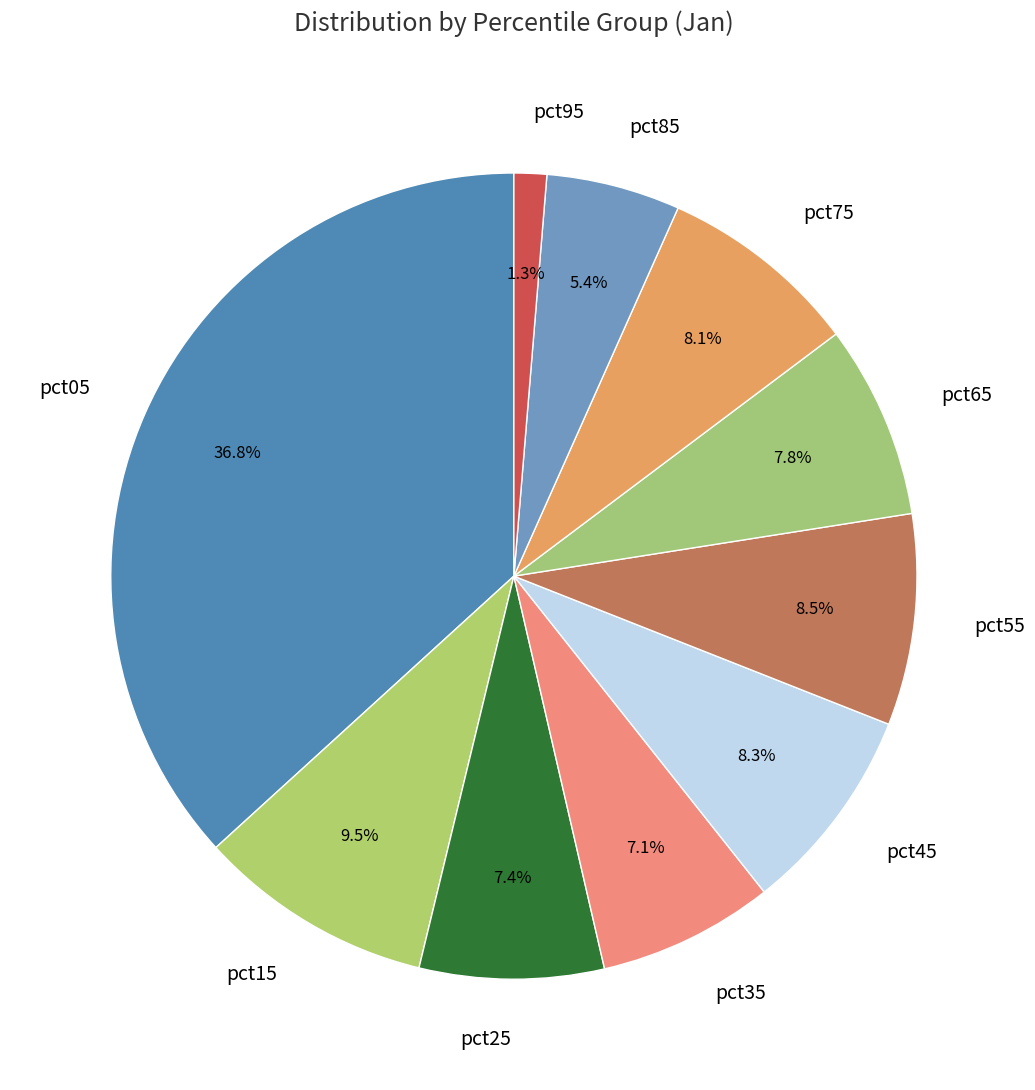

What is the smallest slice in the pie chart?

pct95